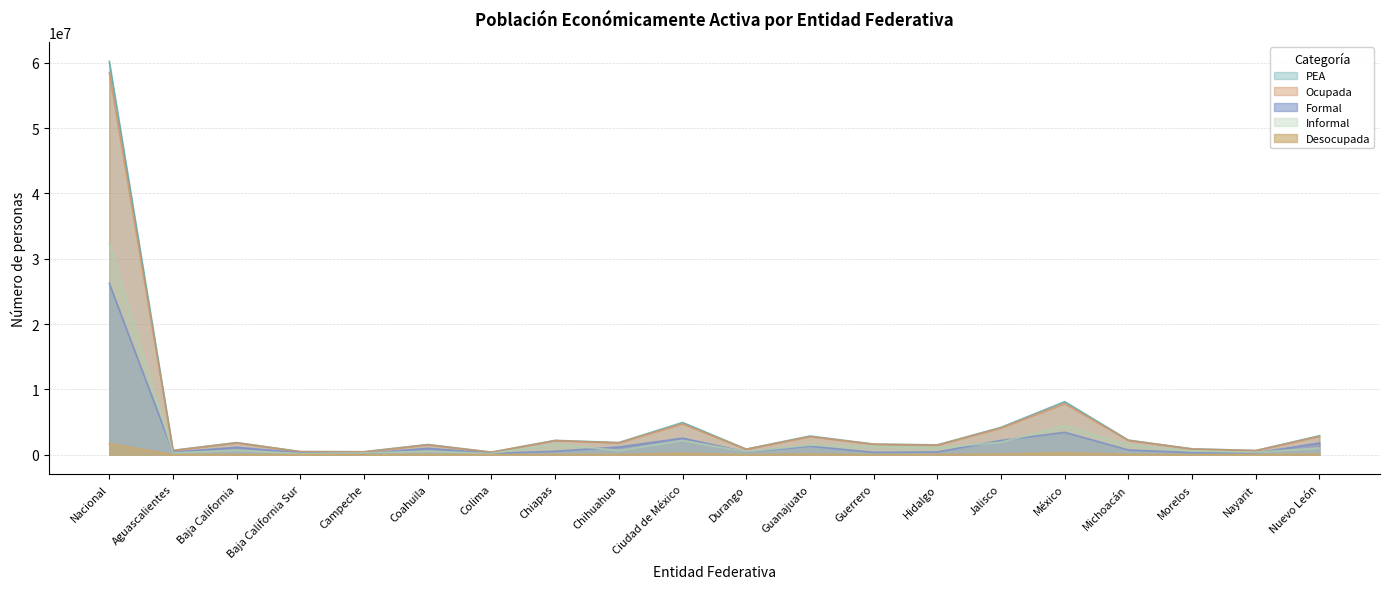

Is the value of Formal at Jalisco greater than the value of Informal at Nuevo León?

Yes